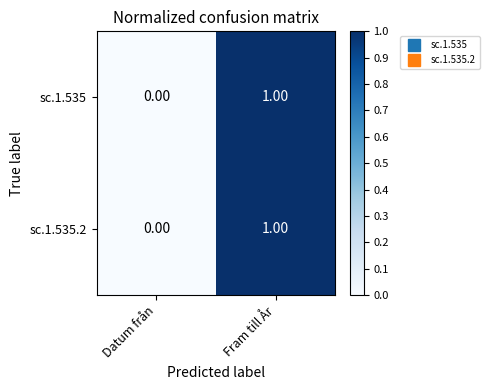

How many data points does each series have?

2